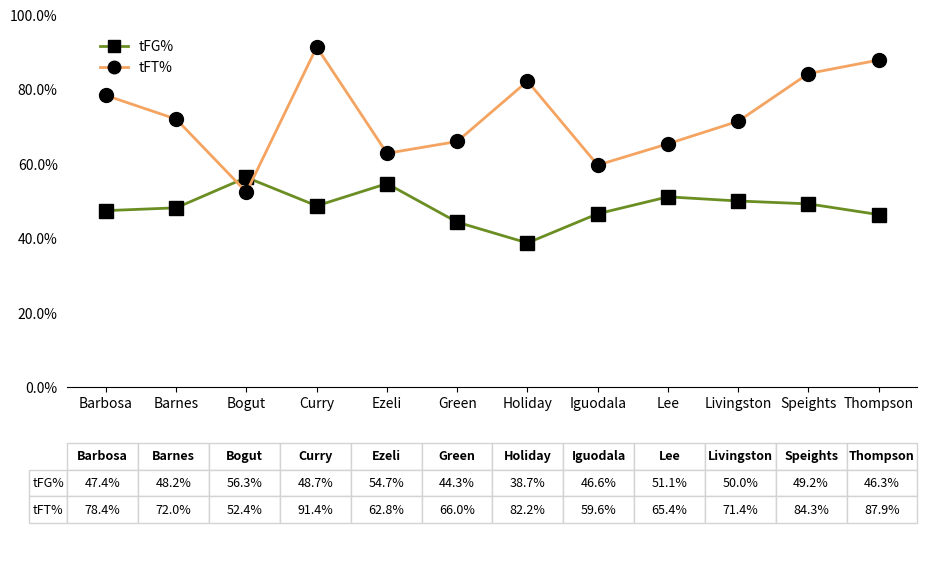

The tFT% series shows 0.6 at Ezeli. True or false?

True